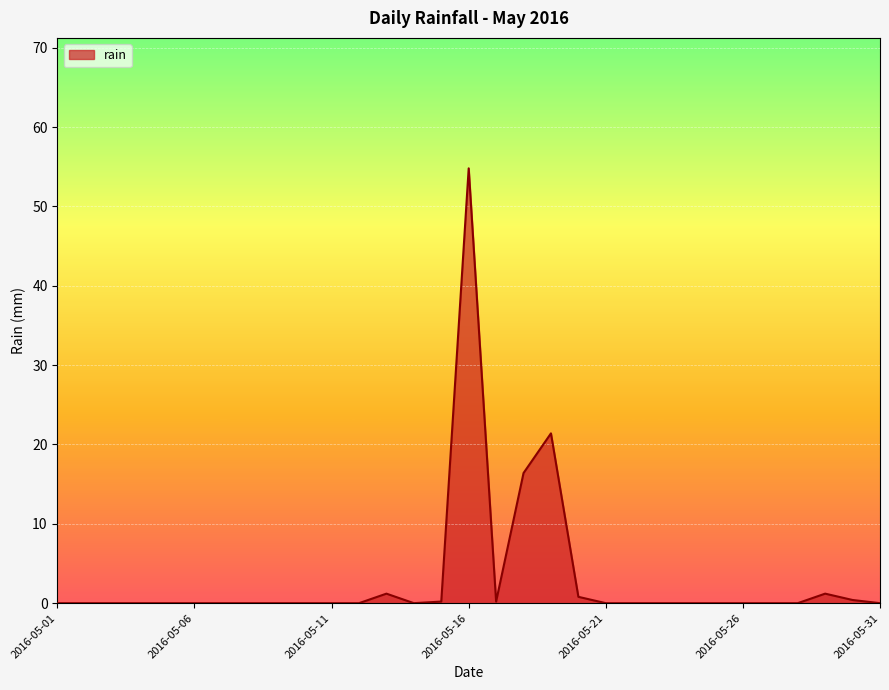

What is the greatest value displayed?

54.8